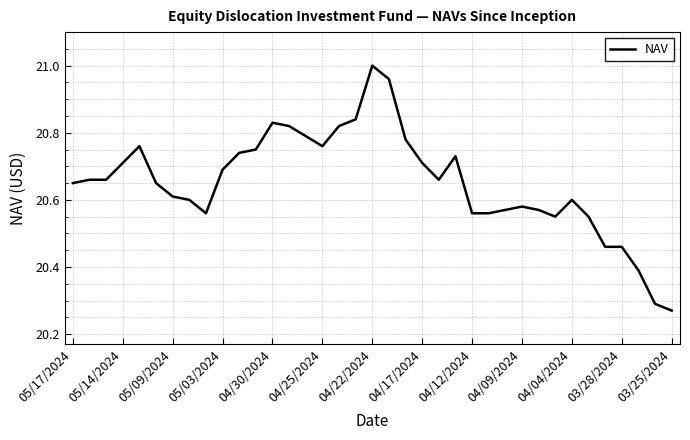

What is the difference between the maximum and minimum values?

0.7